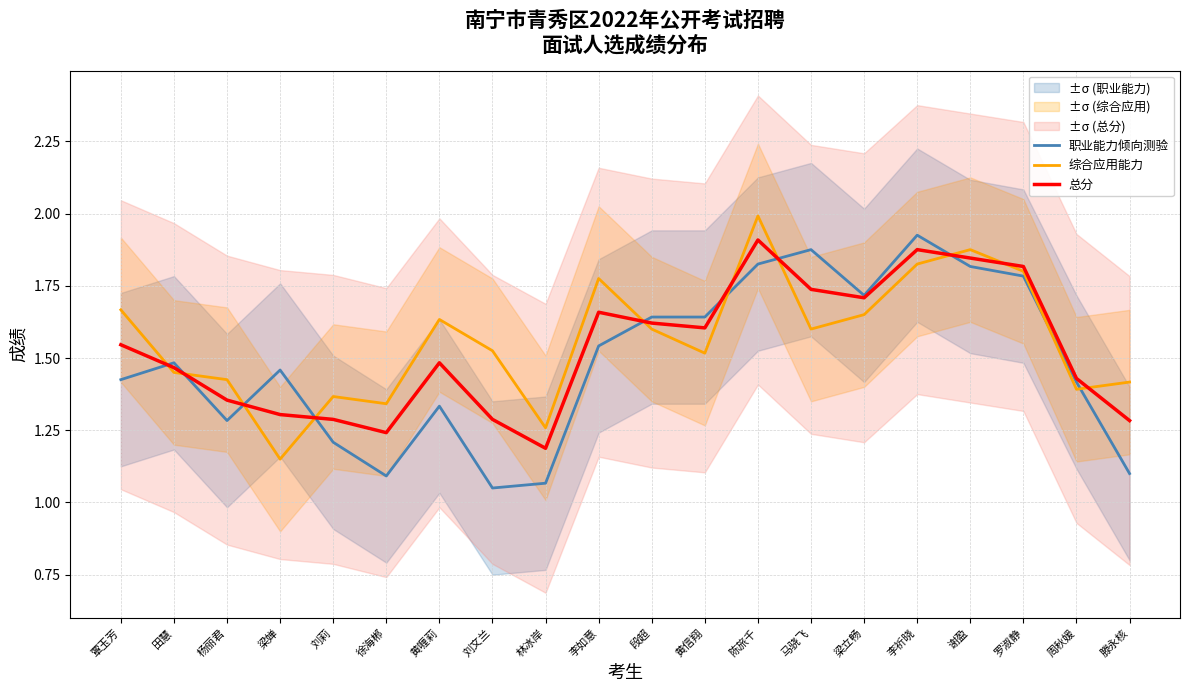

True or false: 综合应用能力 has more than 0 interior local peaks.

True